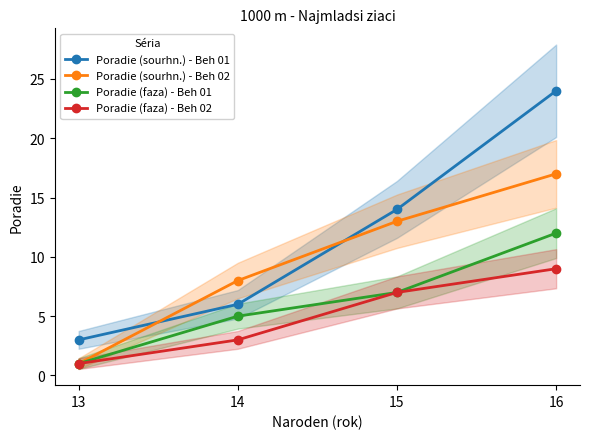

Which has a higher value, 14 or 13?

14